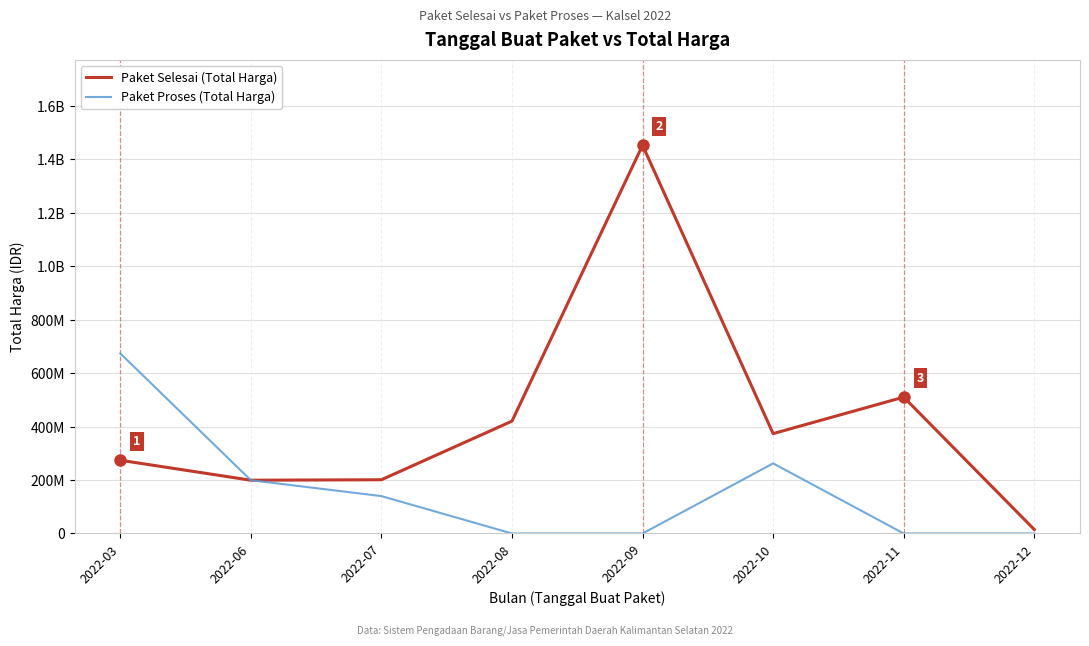

True or false: Paket Proses (Total Harga) has a value of 246481268 at 2022-07.

False